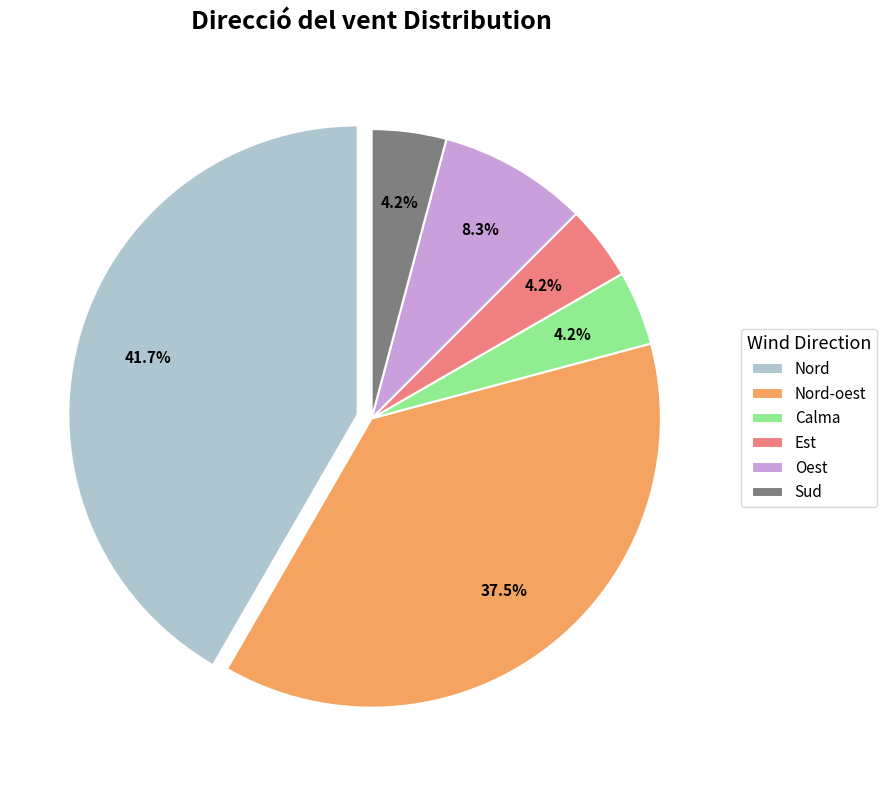

How many slices are in this pie chart?

6